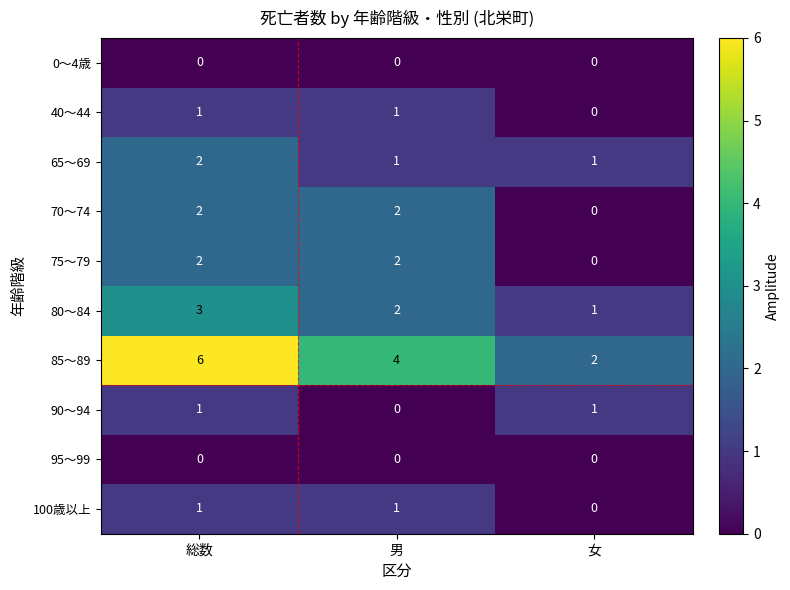

How many 90～94 values are between 0 and 1?

3